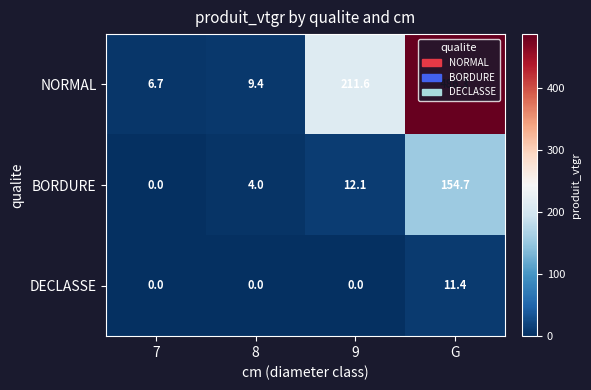

What is the sum of all DECLASSE values?

11.4